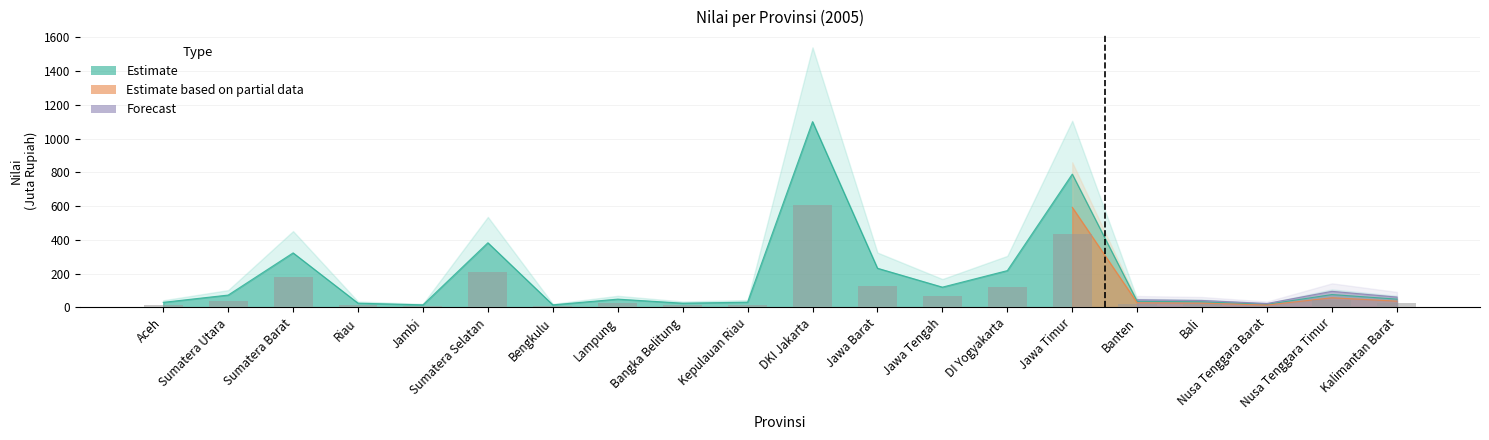

Is the value of Estimate based on partial data at Aceh greater than the value of Estimate at Nusa Tenggara Barat?

No